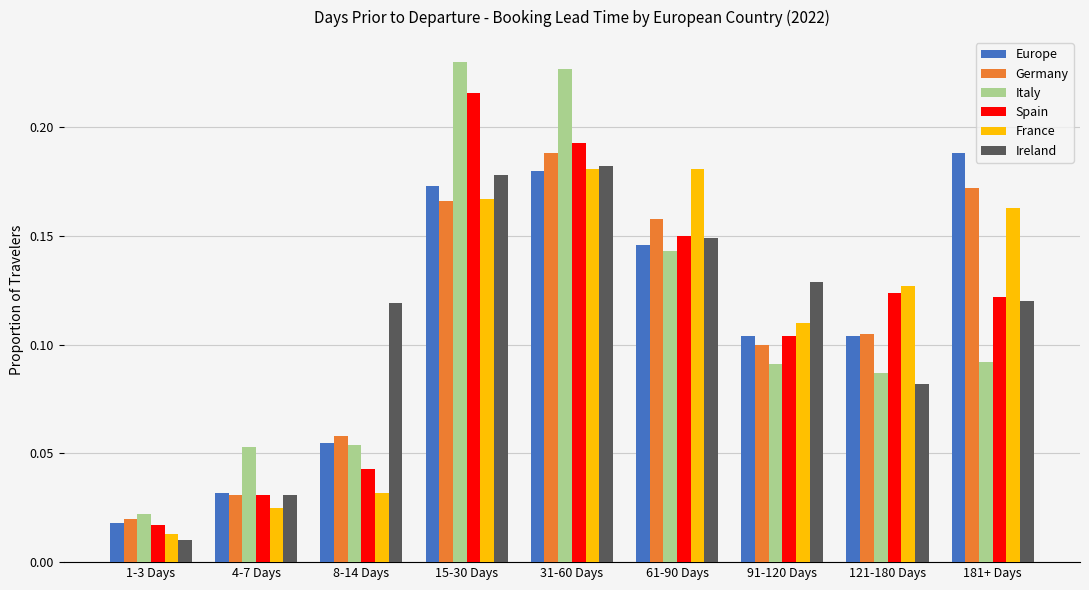

Which category has the highest value in the Germany series?

31-60 Days